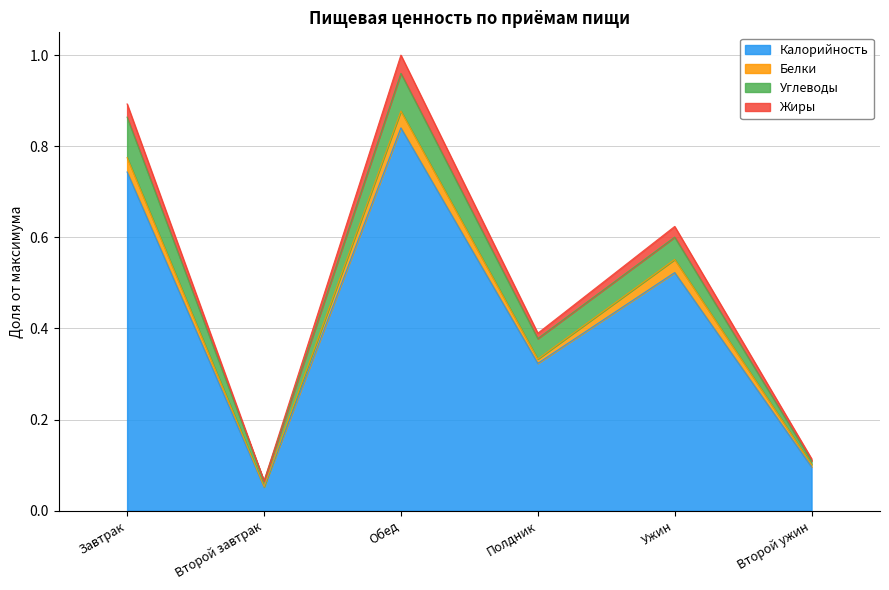

Which category has the lowest value in the Калорийность series?

Второй завтрак